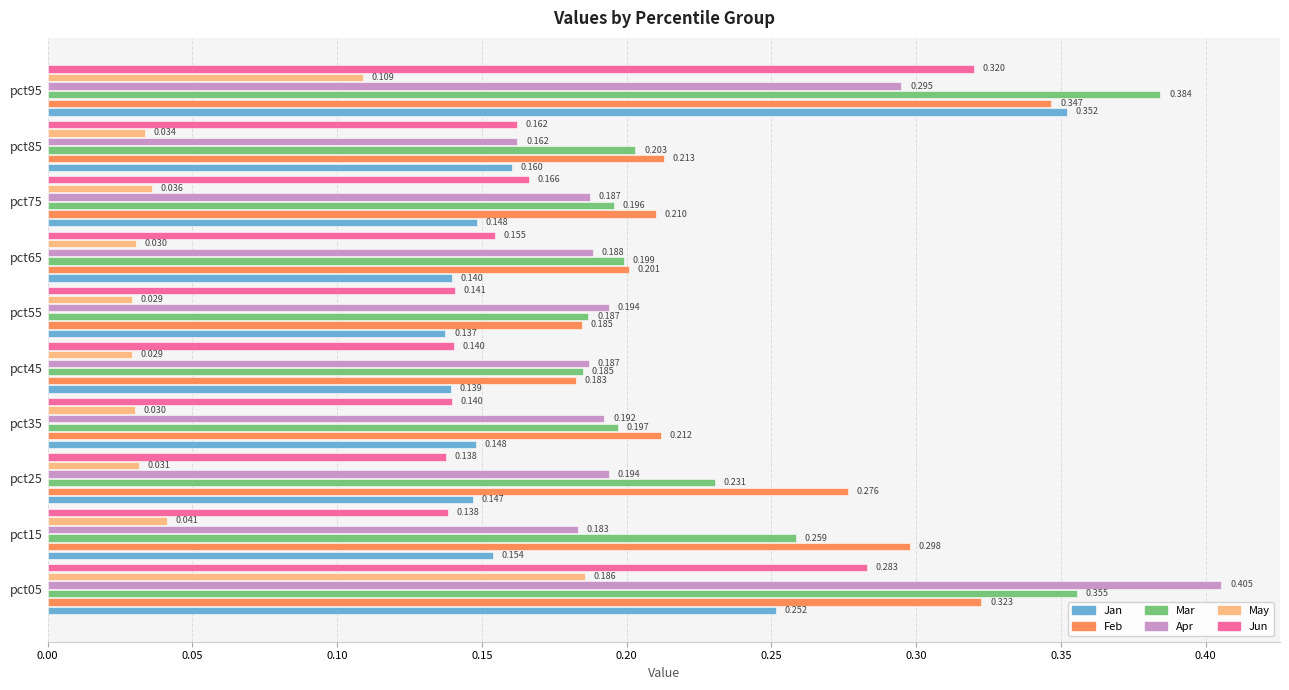

Is the value of May at pct15 greater than the value of Jan at pct75?

No